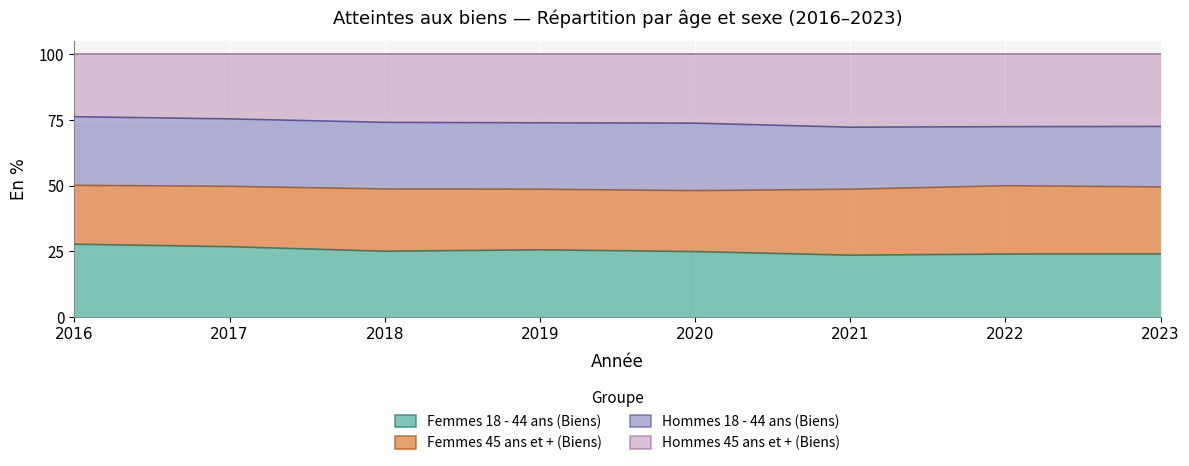

Is it true that Hommes 45 ans et + (Biens) equals 124.4 at 2022?

False